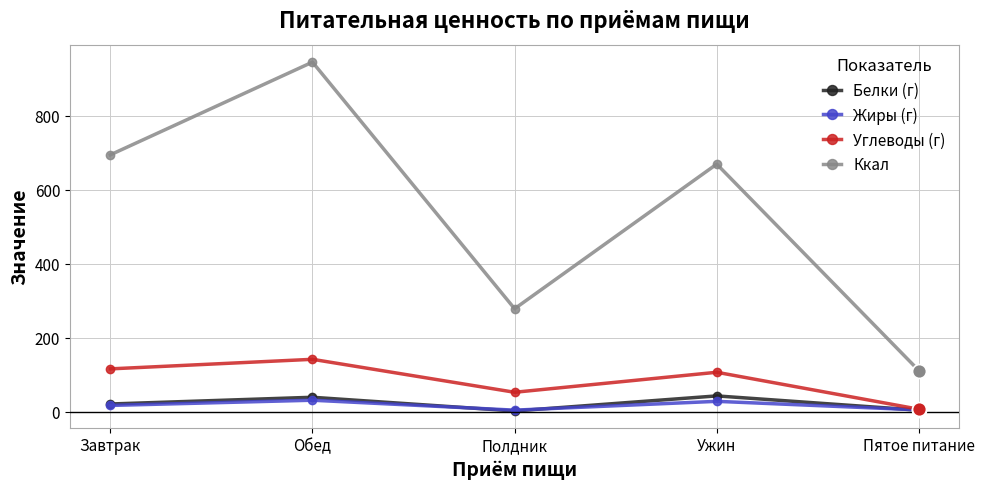

What is the maximum value shown in the chart?

945.6